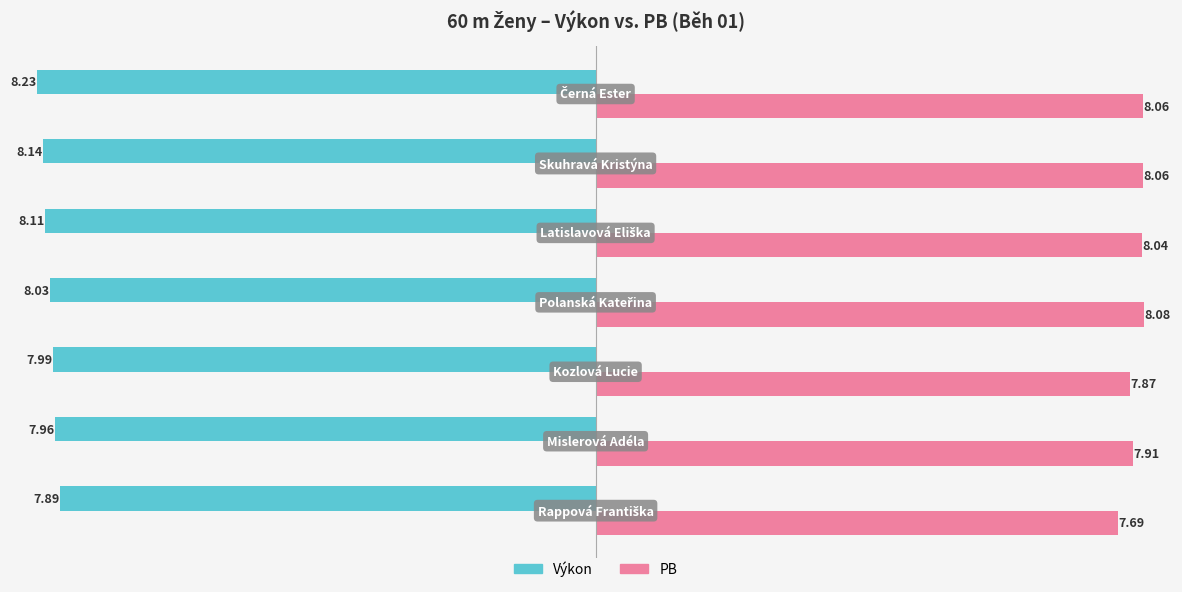

What is the difference between the second highest and minimum values in the Výkon series?

0.3